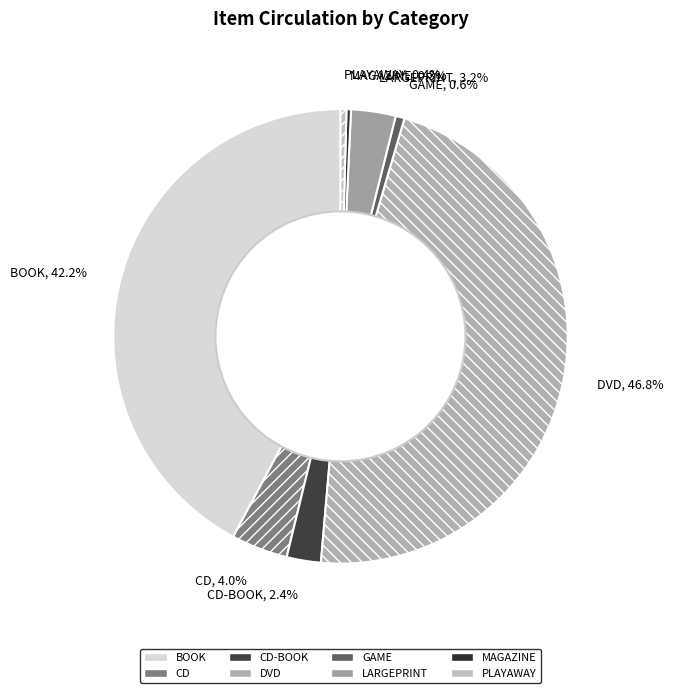

Approximately how many times larger is the value at CD-BOOK compared to MAGAZINE?

7.7